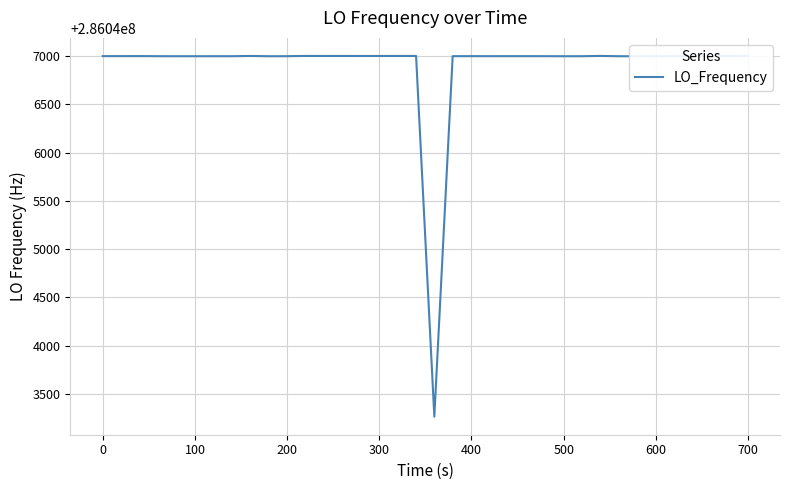

What is the maximum value shown in the chart?

286047002.8